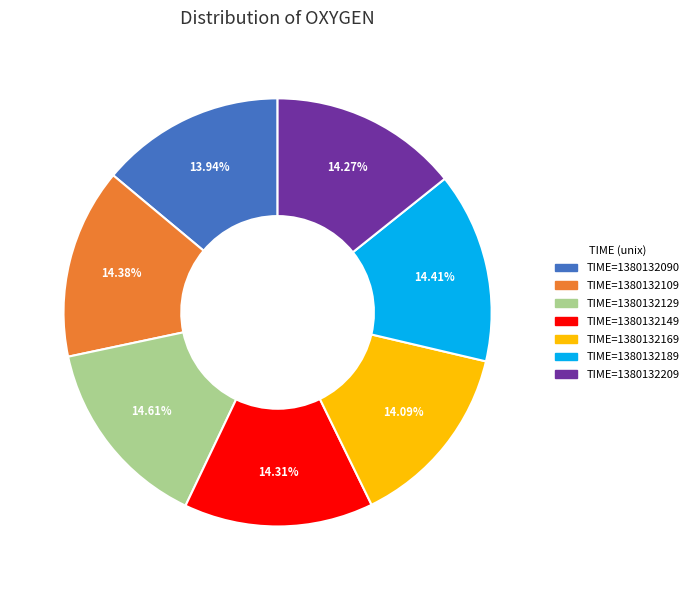

Does TIME=1380132189 represent more than half of the total?

No